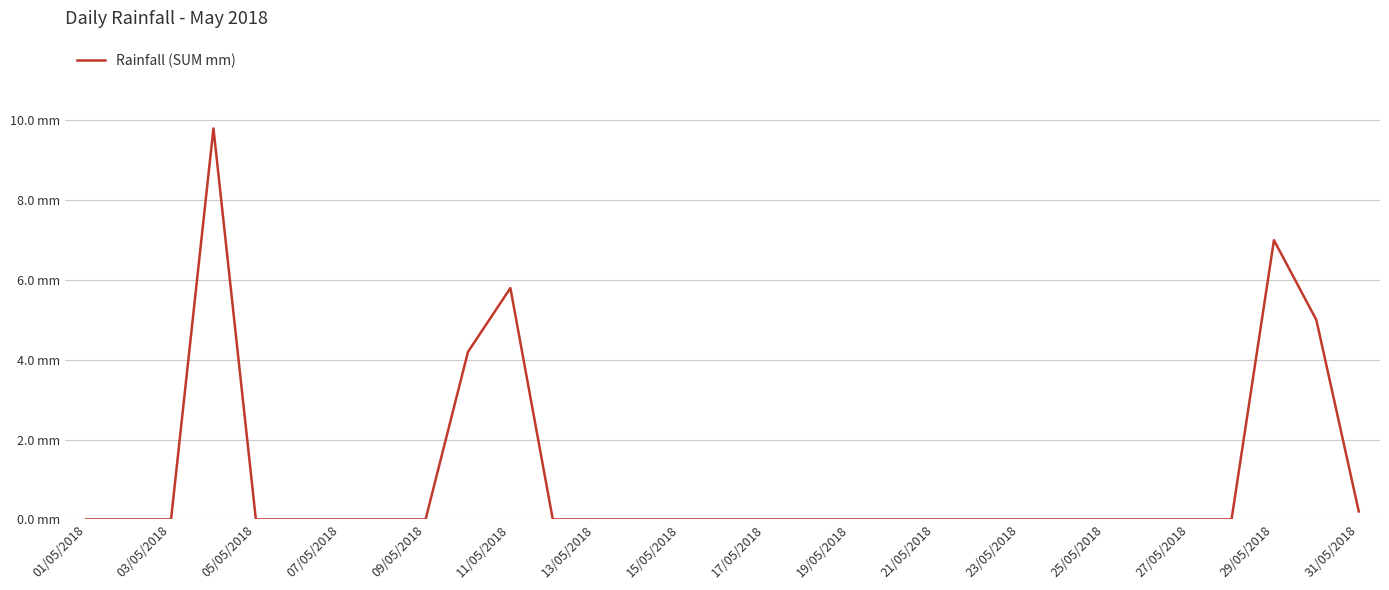

Is this an area chart (filled region under the line)?

No